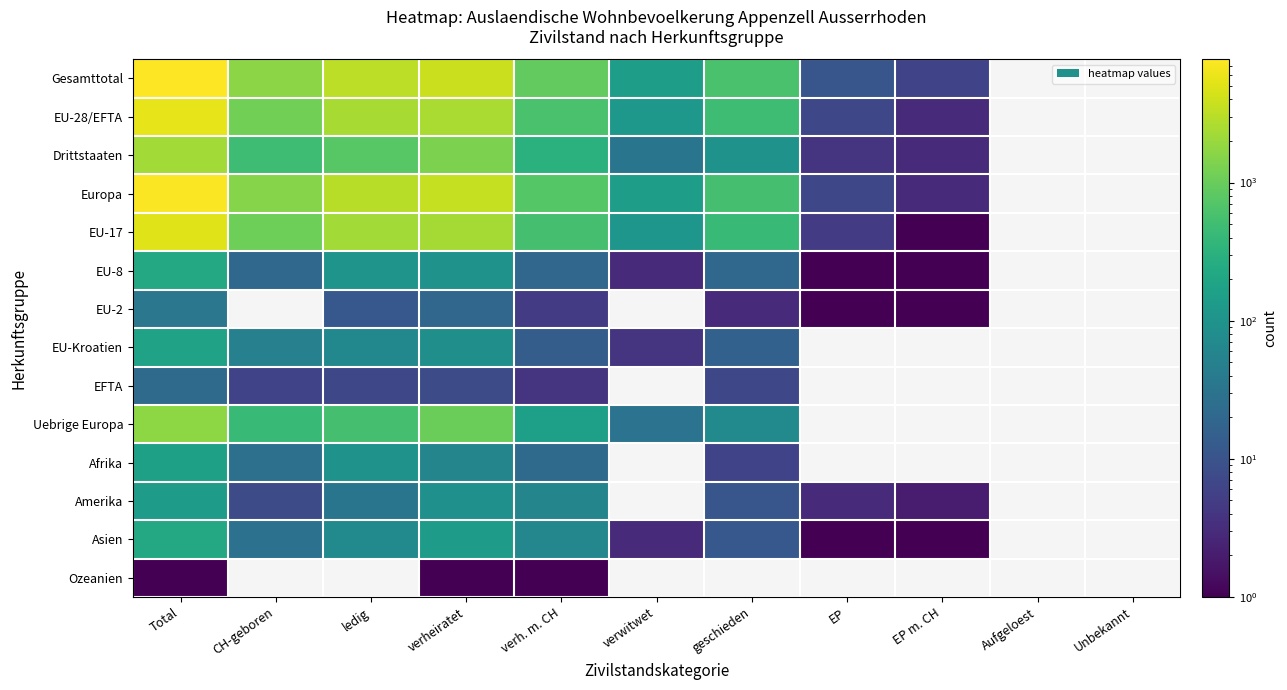

Rank the categories by EU-8 value from lowest to highest.

EP, EP m. CH, verwitwet, verh. m. CH, CH-geboren, geschieden, verheiratet, ledig, Total, Aufgeloest, Unbekannt